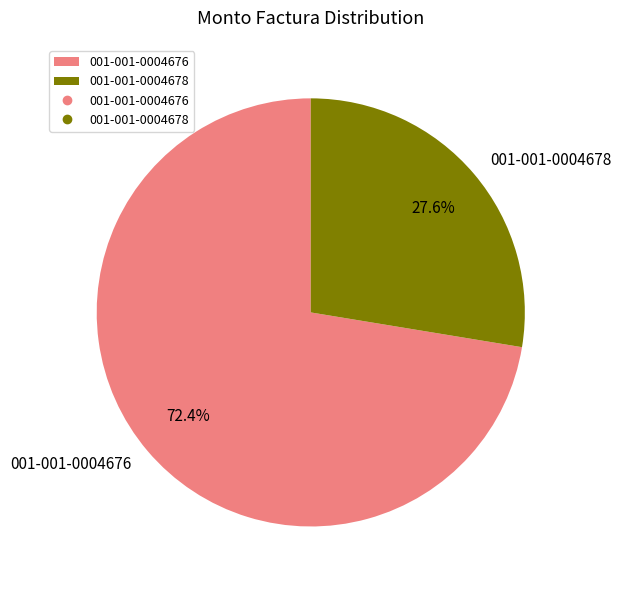

Which category has the biggest portion of the pie?

001-001-0004676